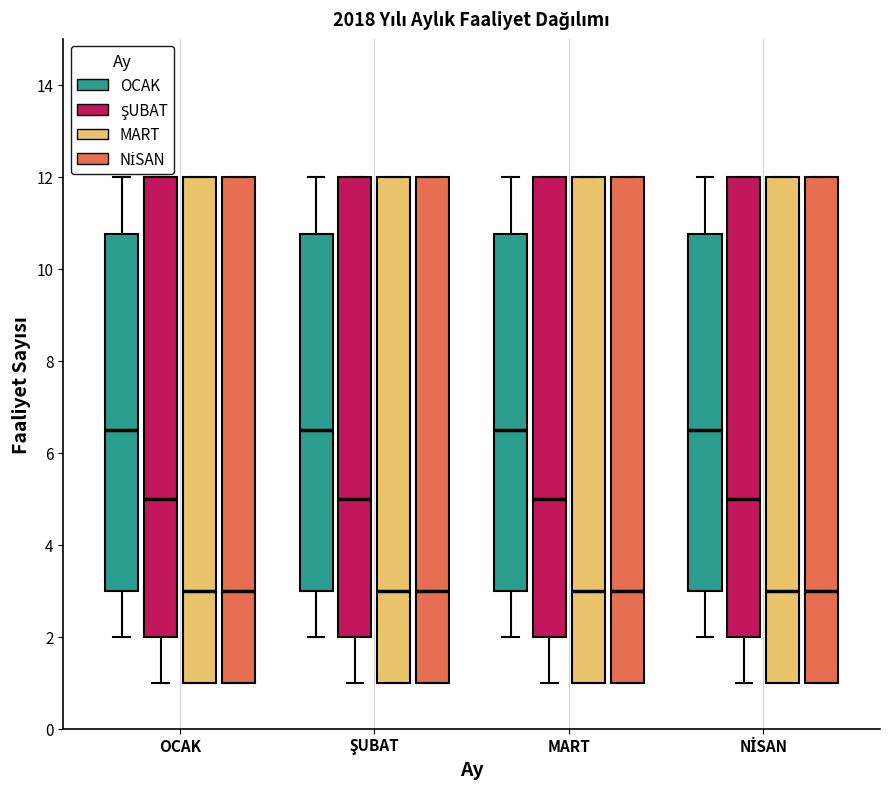

Reading left to right, transcribe this box plot: for each box, give where its median line is, the range the box spans, and where its two whiskers end, as read against the y-axis. The values are not printed on the chart, so give them approximately, as read against the axis.

OCAK (OCAK): median 6.6, box 3.0 to 10.8, whiskers 2.0 to 12.0
OCAK (ŞUBAT): median 5.0, box 2.0 to 12.0, whiskers 1.0 to 12.0
OCAK (MART): median 3.0, box 1.0 to 12.0, whiskers 1.0 to 12.0
OCAK (NİSAN): median 3.0, box 1.0 to 12.0, whiskers 1.0 to 12.0
ŞUBAT (OCAK): median 6.6, box 3.0 to 10.8, whiskers 2.0 to 12.0
ŞUBAT (ŞUBAT): median 5.0, box 2.0 to 12.0, whiskers 1.0 to 12.0
ŞUBAT (MART): median 3.0, box 1.0 to 12.0, whiskers 1.0 to 12.0
ŞUBAT (NİSAN): median 3.0, box 1.0 to 12.0, whiskers 1.0 to 12.0
MART (OCAK): median 6.6, box 3.0 to 10.8, whiskers 2.0 to 12.0
MART (ŞUBAT): median 5.0, box 2.0 to 12.0, whiskers 1.0 to 12.0
MART (MART): median 3.0, box 1.0 to 12.0, whiskers 1.0 to 12.0
MART (NİSAN): median 3.0, box 1.0 to 12.0, whiskers 1.0 to 12.0
NİSAN (OCAK): median 6.6, box 3.0 to 10.8, whiskers 2.0 to 12.0
NİSAN (ŞUBAT): median 5.0, box 2.0 to 12.0, whiskers 1.0 to 12.0
NİSAN (MART): median 3.0, box 1.0 to 12.0, whiskers 1.0 to 12.0
NİSAN (NİSAN): median 3.0, box 1.0 to 12.0, whiskers 1.0 to 12.0